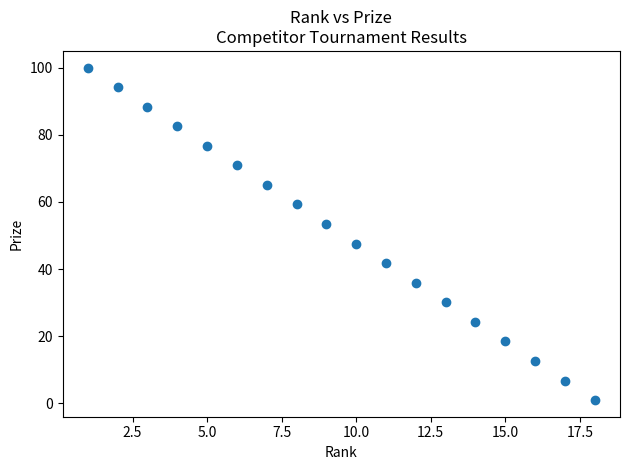

What is the range of Y values (max minus min)?

99.0